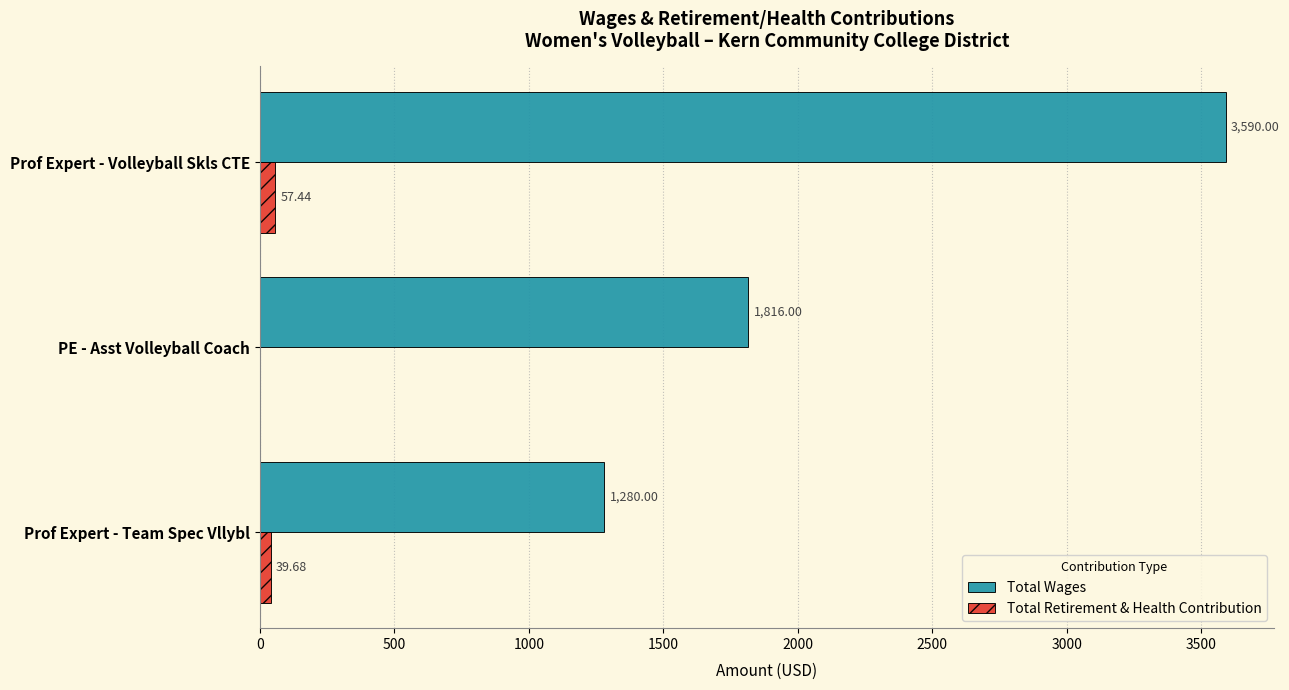

Where is Total Retirement & Health Contribution nearest to the value 28?

Prof Expert - Team Spec Vllybl